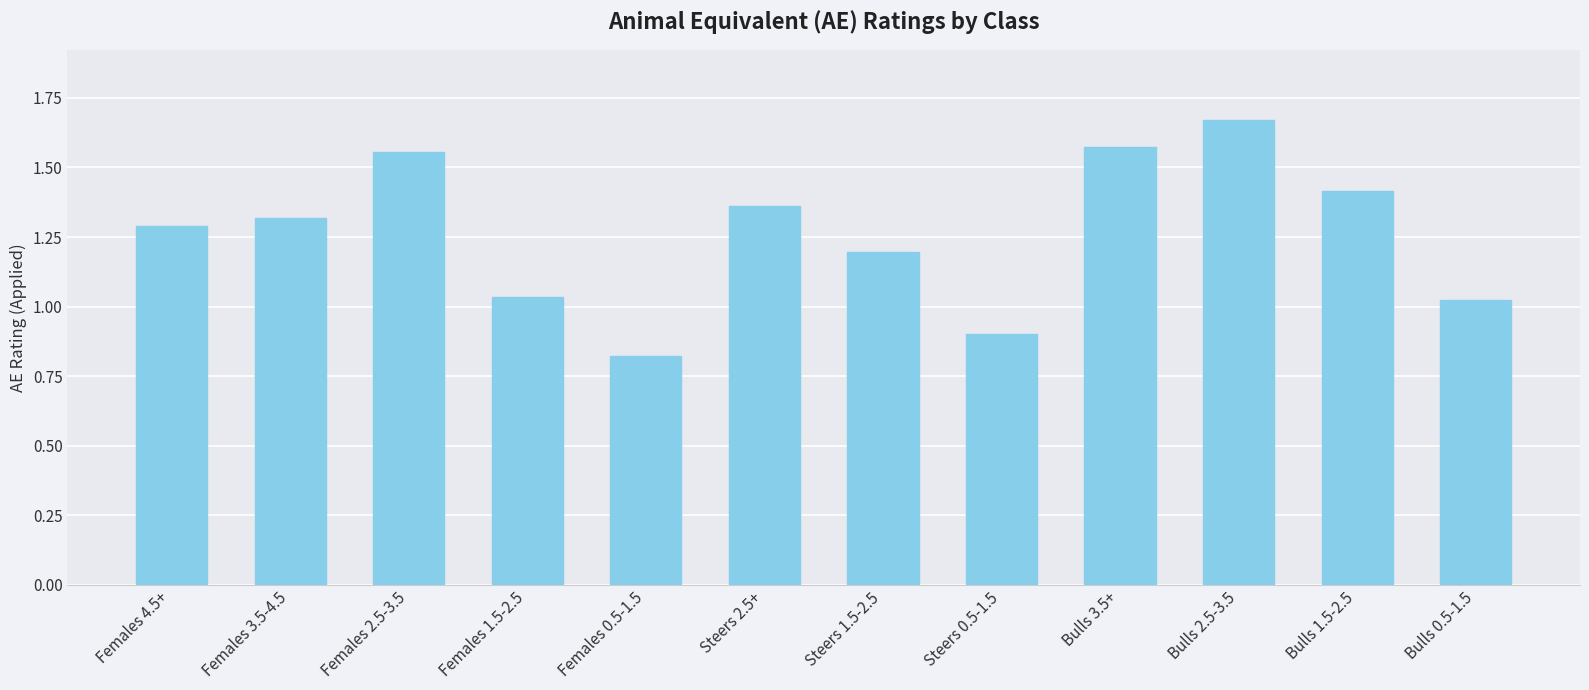

What is the difference between the values at Steers 0.5-1.5 and Females 3.5-4.5?

0.4